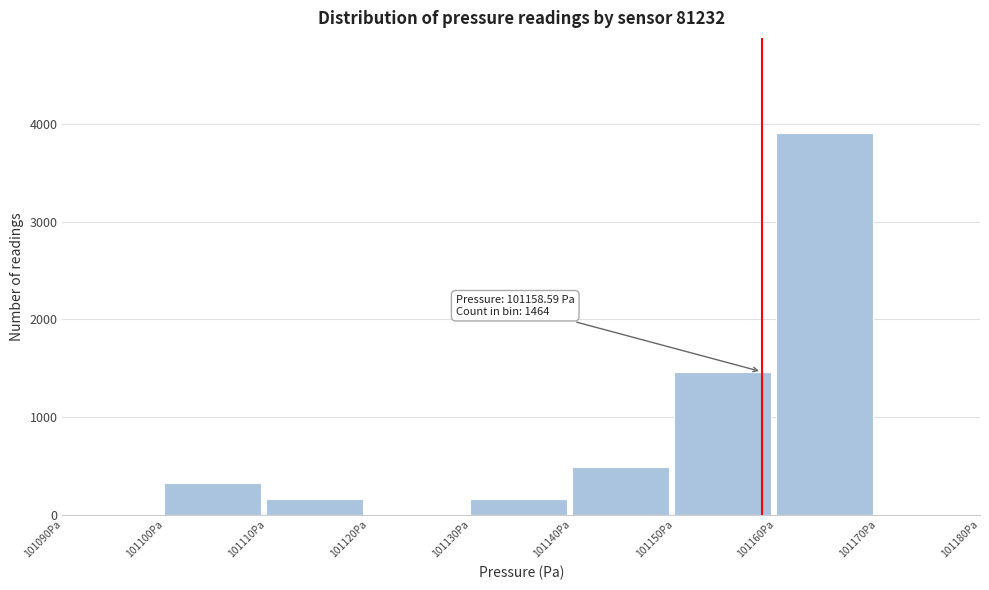

Over which range of the x-axis is the bar tallest?

101160 to 101170